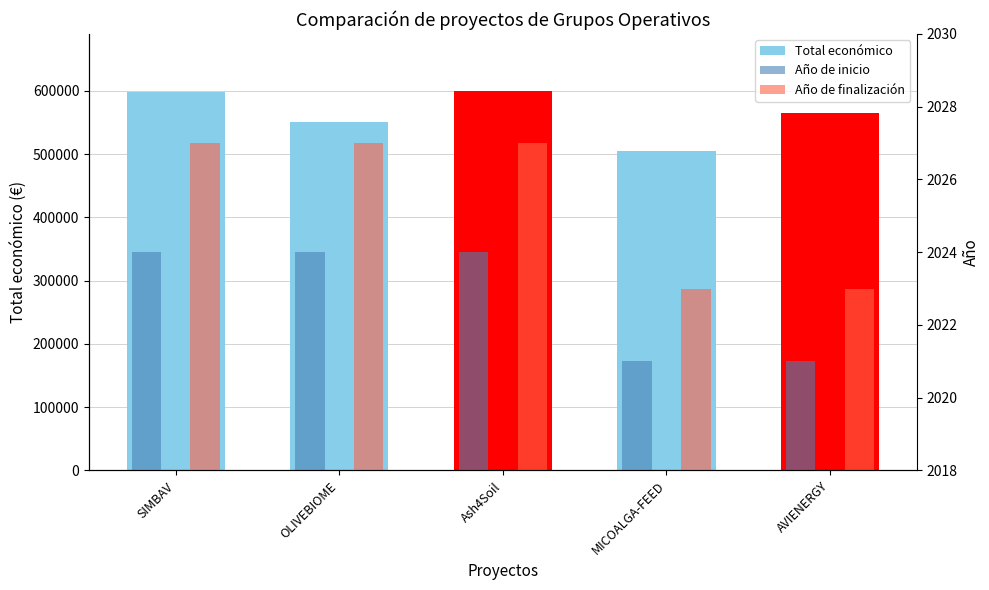

What is the difference between the second highest and second lowest values in the Año de inicio series?

3